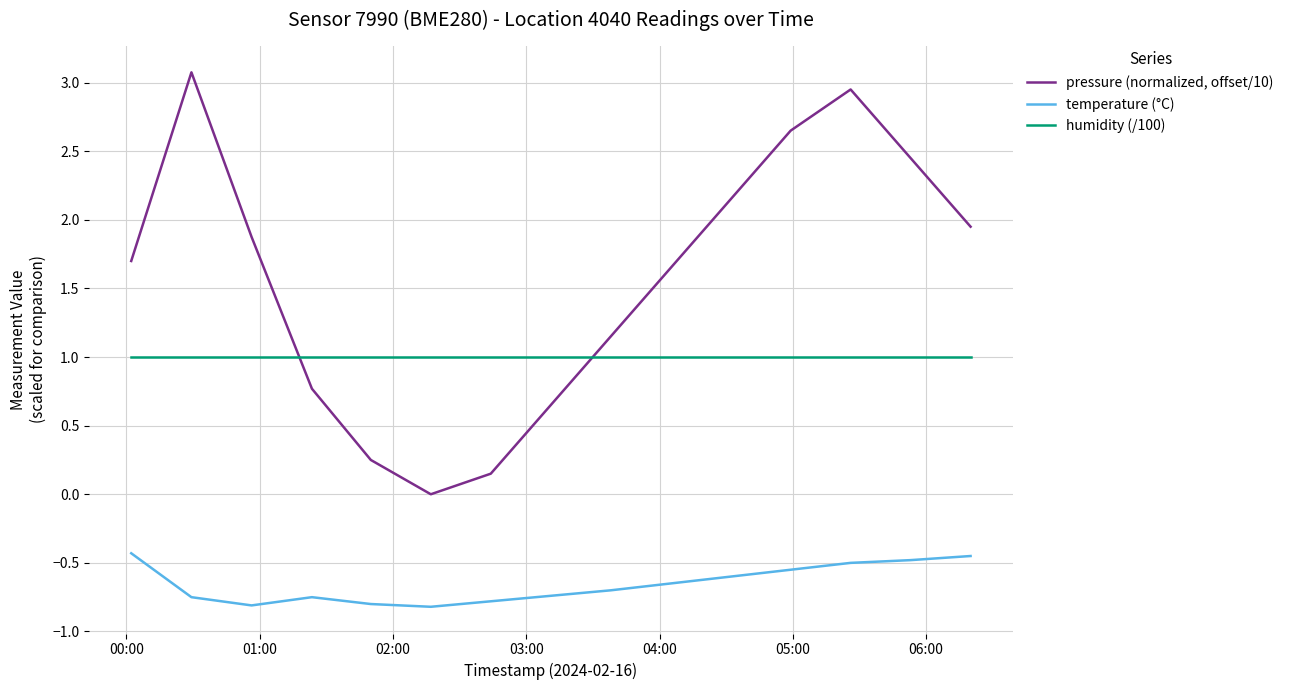

True or false: humidity (/100) and temperature (°C) cross at least once.

False